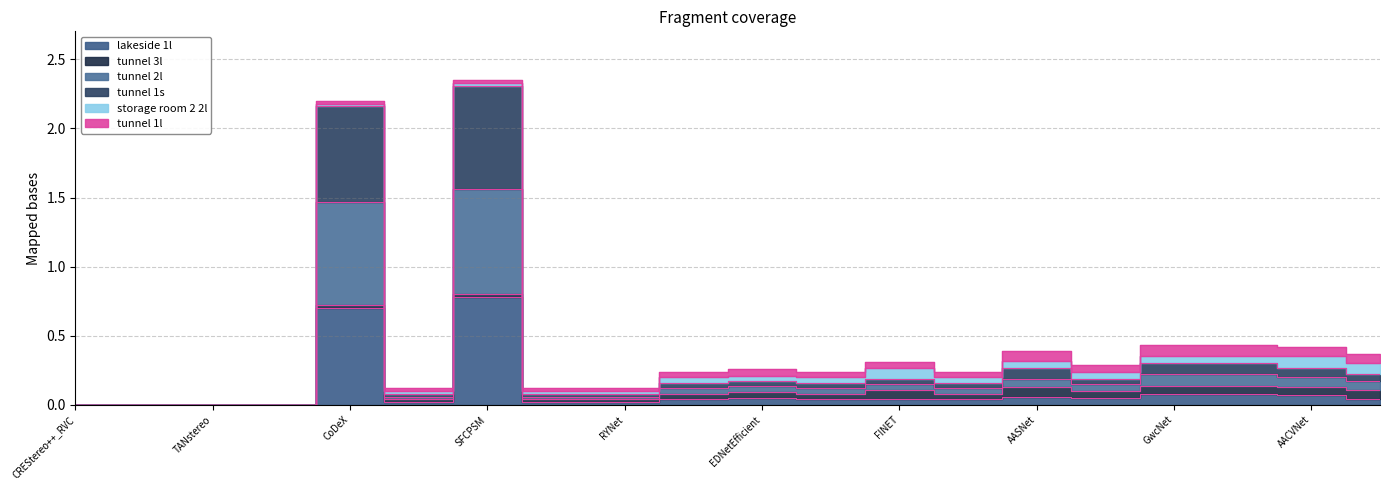

What is the average value of the lakeside 1l series?

0.1